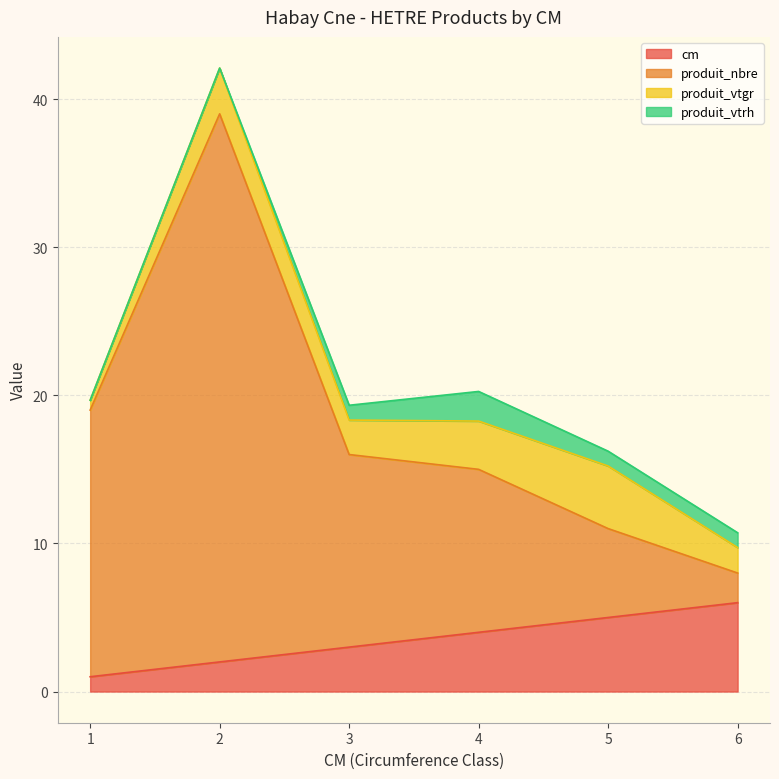

At which category does produit_nbre reach its first local peak?

2